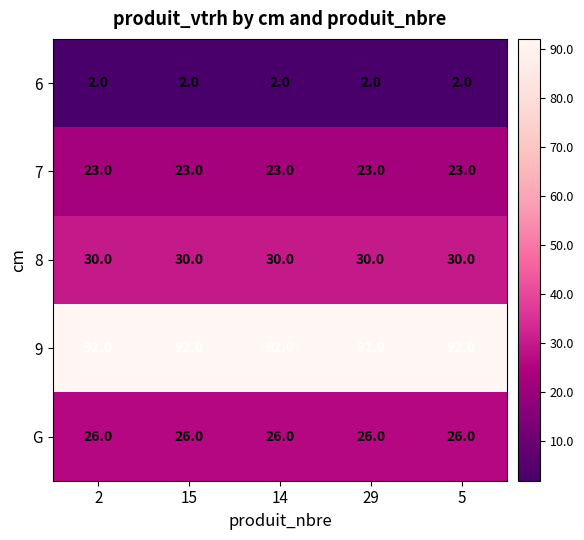

How many data points does each series have?

5